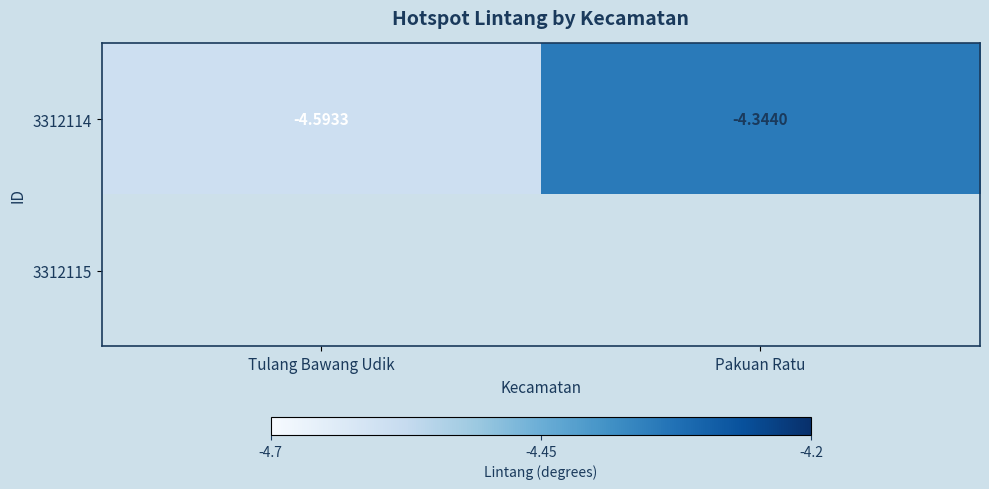

Which category has the lowest value in the 3312114 series?

Tulang Bawang Udik